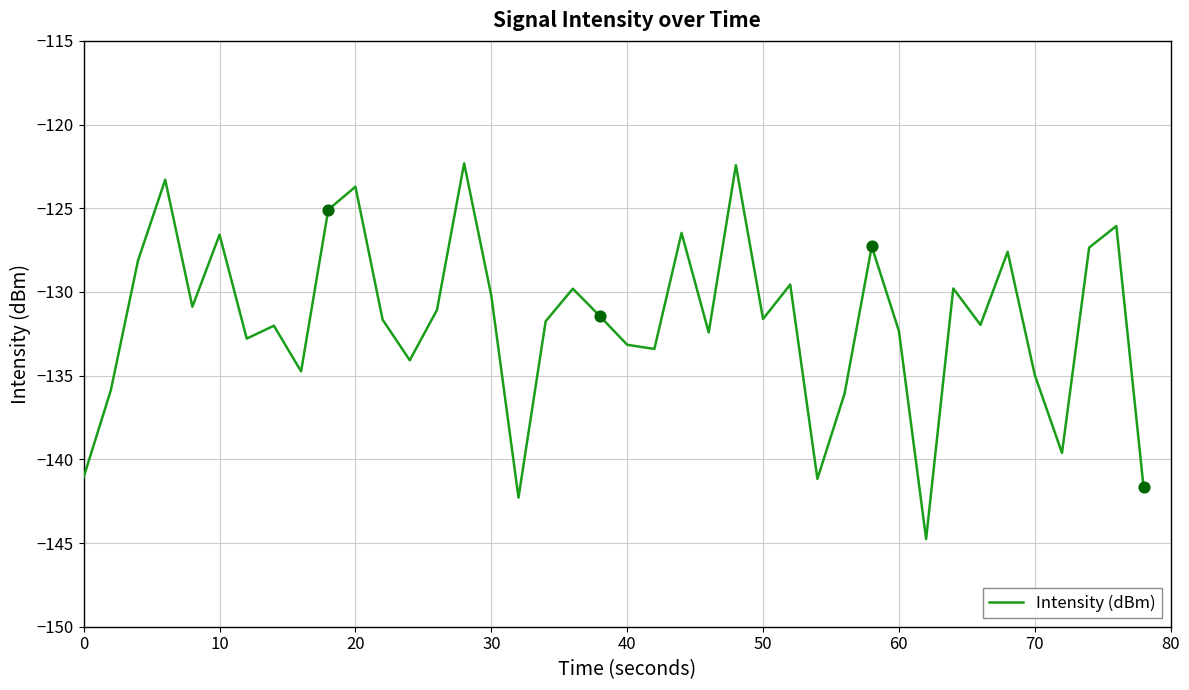

What is the difference between the maximum and minimum values?

22.4